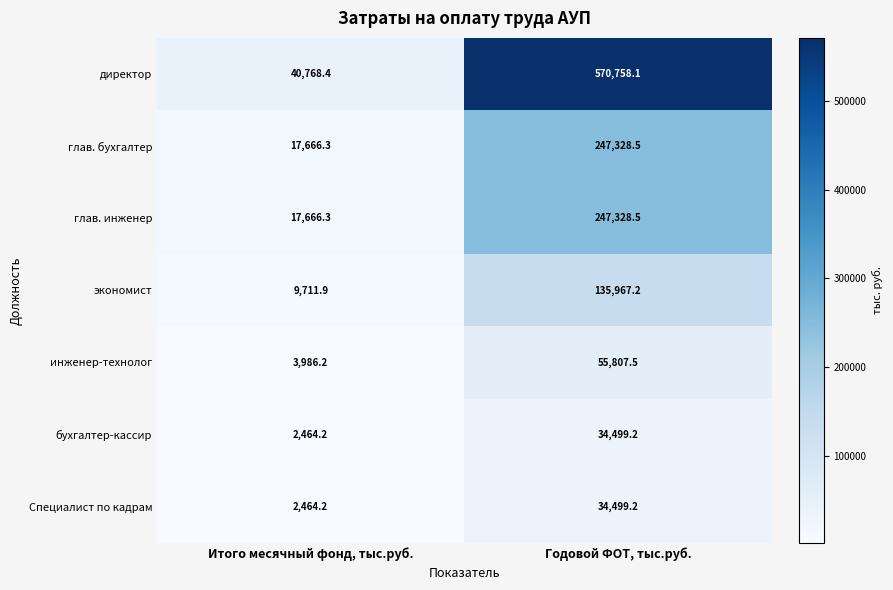

Where is бухгалтер-кассир nearest to the value 18481?

Итого месячный фонд, тыс.руб.